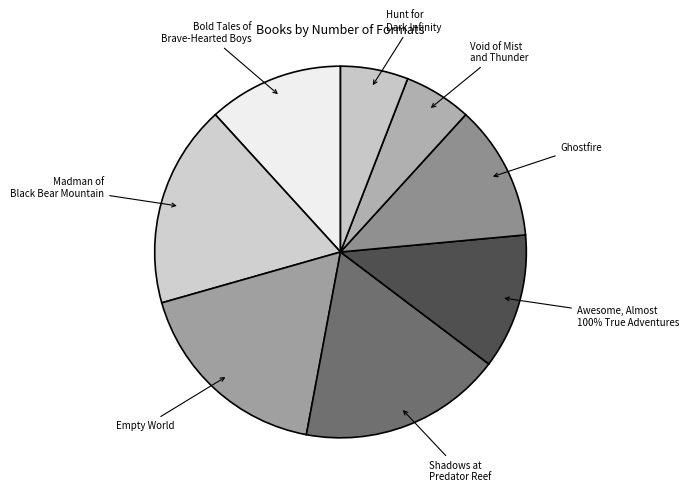

Which slice is the smallest?

Void of Mist and Thunder